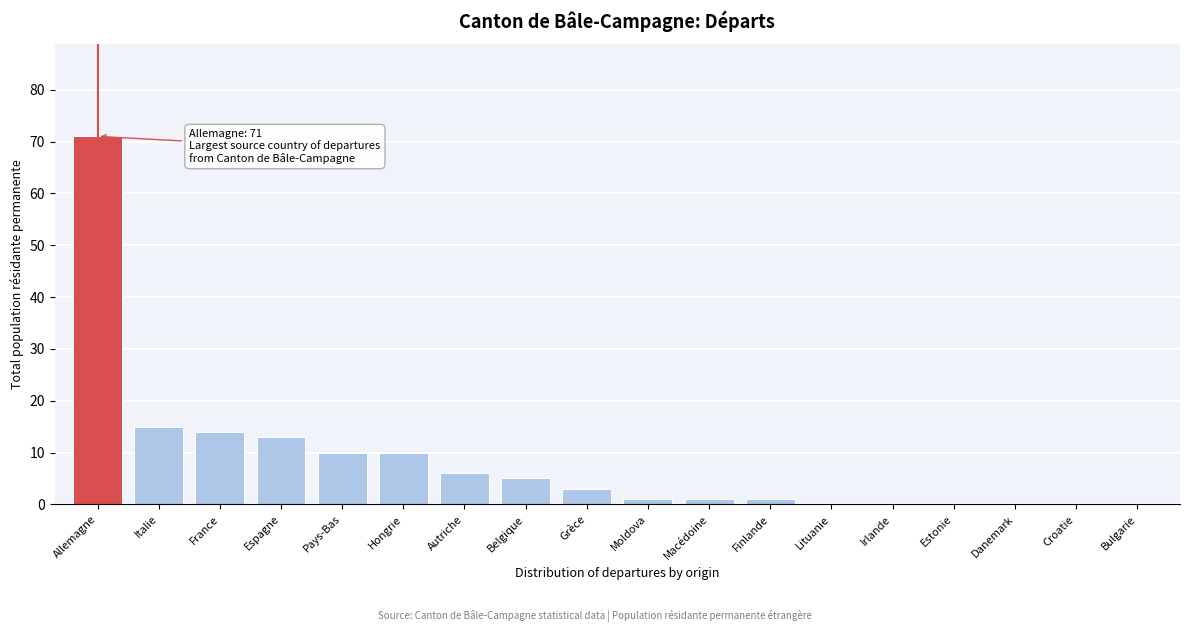

Reading right to left, extract all data points from this chart.

Bulgarie=0	Croatie=0	Danemark=0	Estonie=0	Irlande=0	Lituanie=0	Finlande=1	Macédoine=1	Moldova=1	Grèce=3	Belgique=5	Autriche=6	Hongrie=10	Pays-Bas=10	Espagne=13	France=14	Italie=15	Allemagne=71